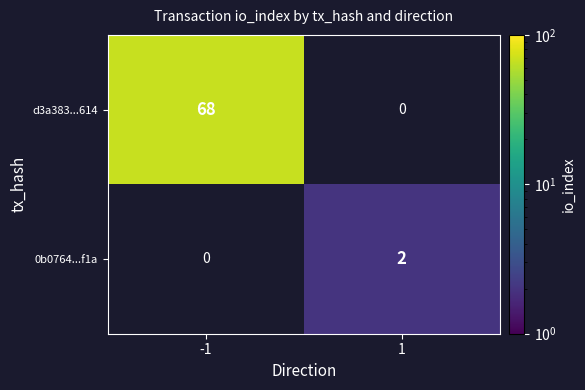

The value of 0b0764...f1a at 1 is 2. True or false?

True